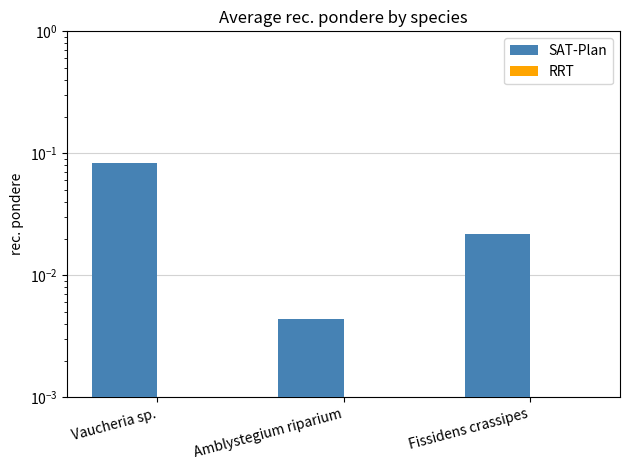

Which series has the largest total across all categories?

SAT-Plan